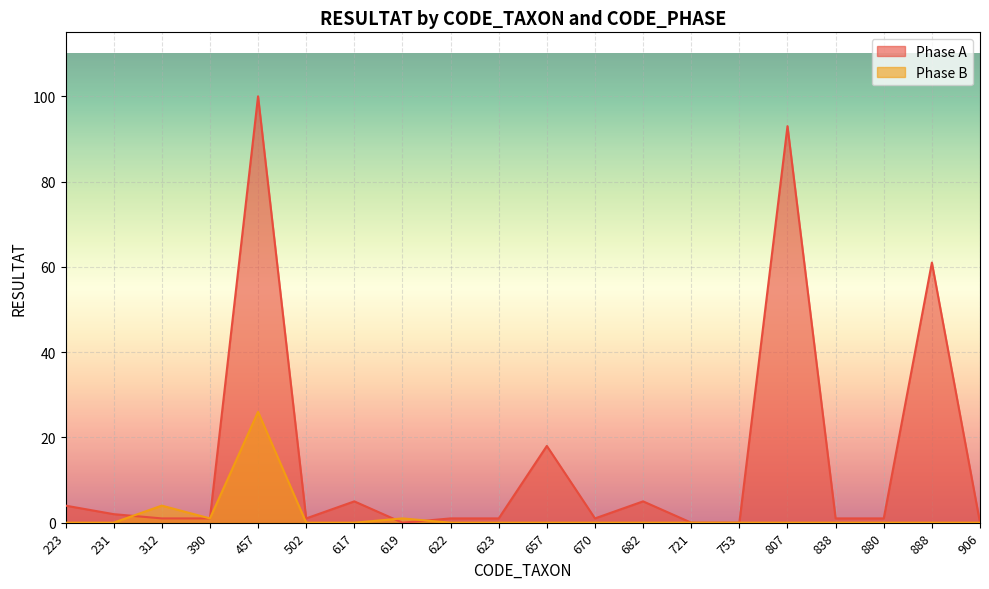

True or false: Phase A and Phase B intersect in this chart.

True